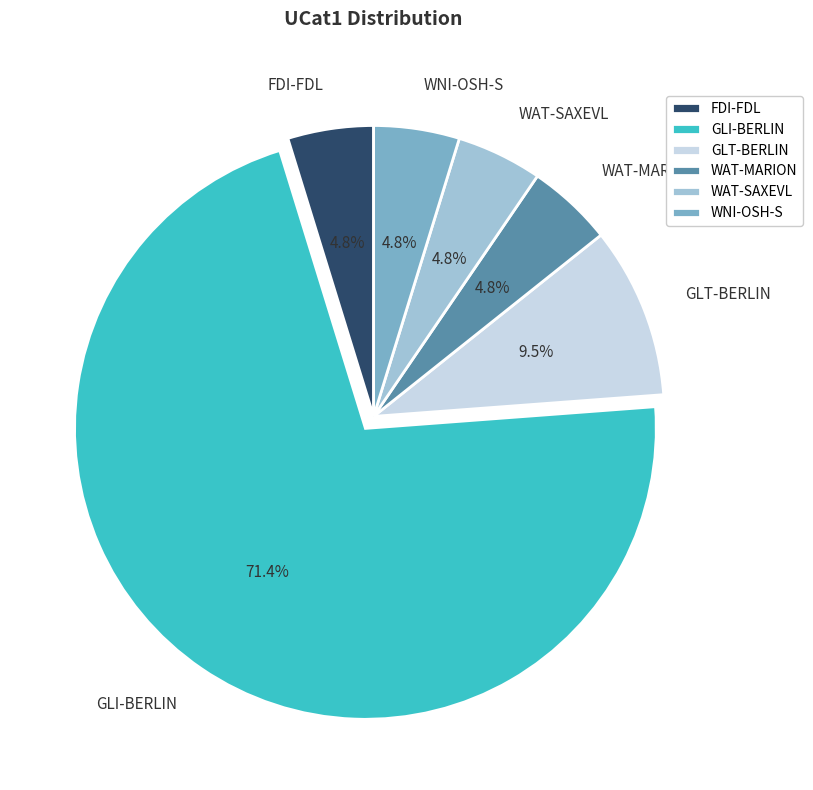

Do WAT-MARION and FDI-FDL together represent more than half of the pie?

No